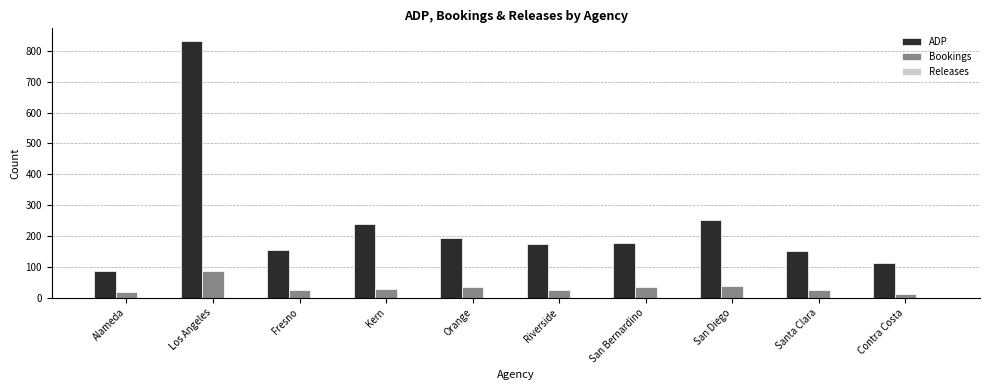

Where is ADP nearest to the value 459?

San Diego